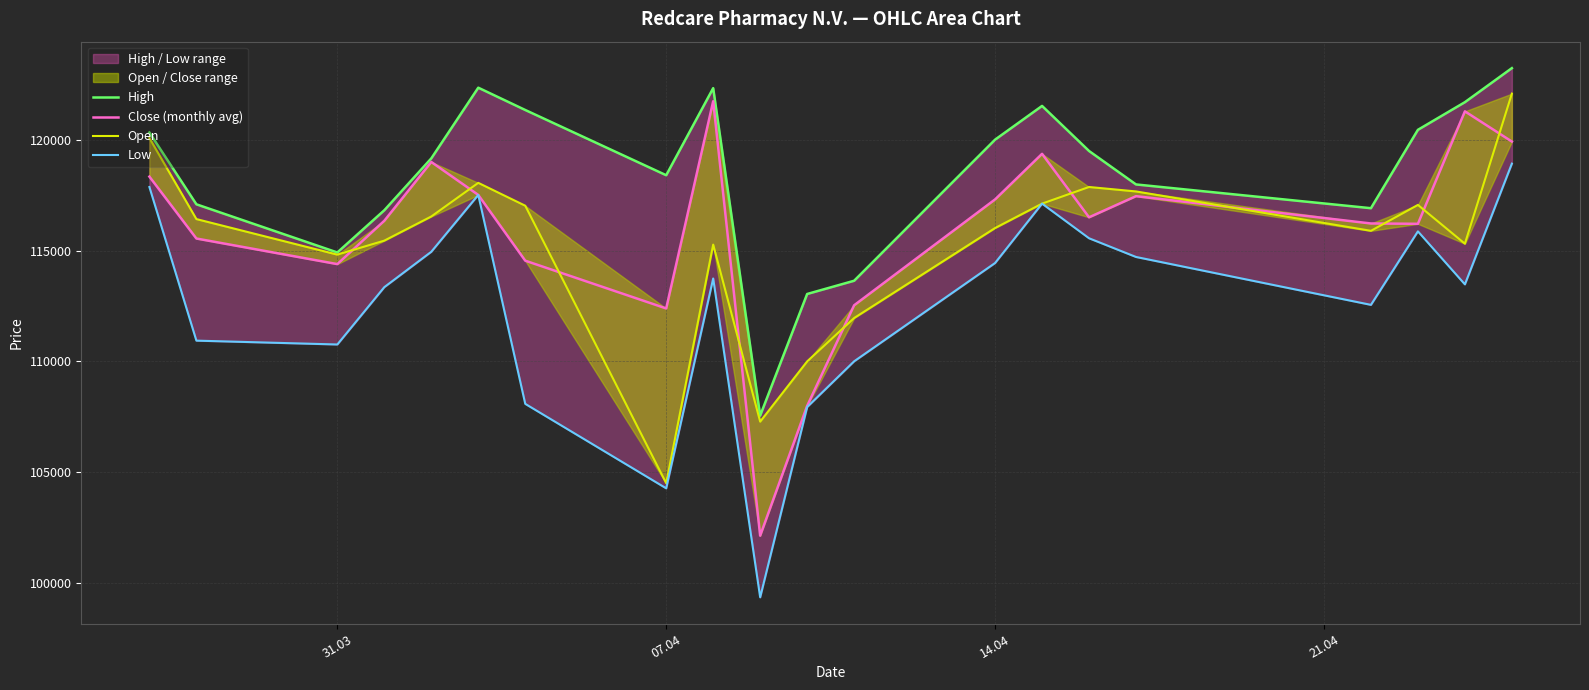

True or false: Open and Low cross at least once.

False